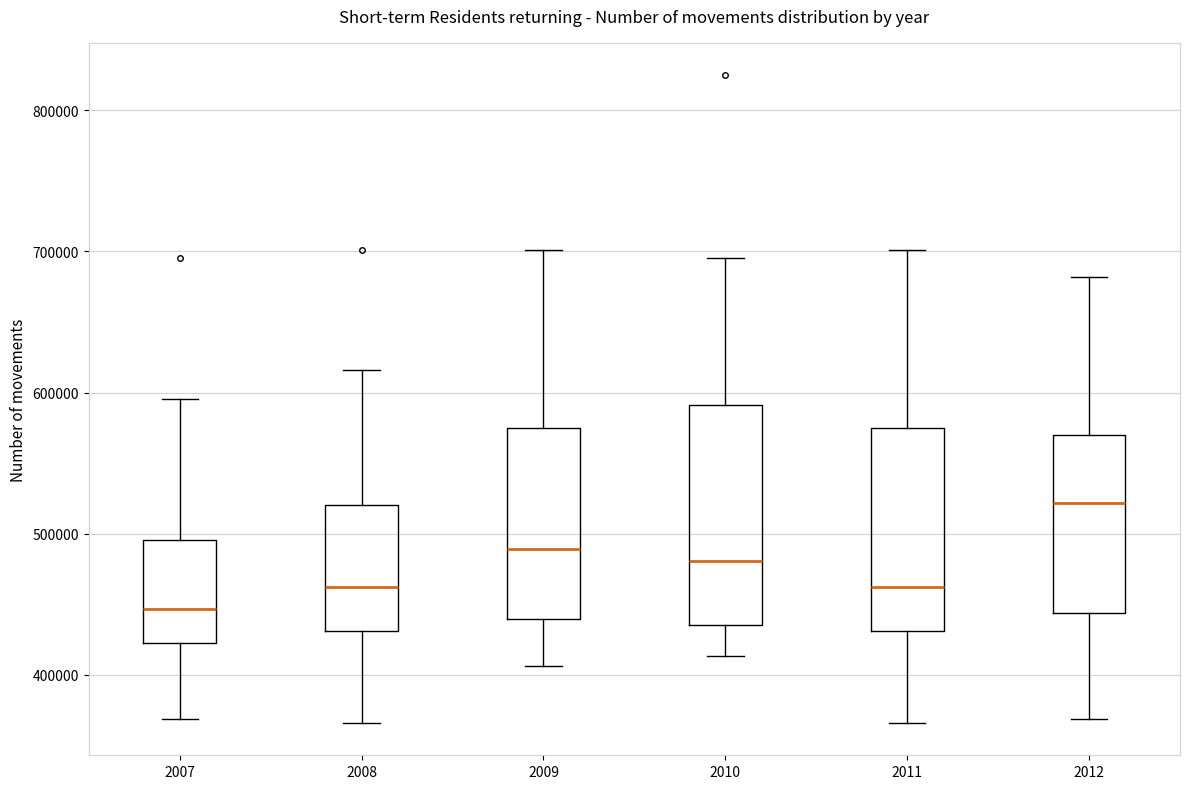

Which box has the lowest median line?

2007